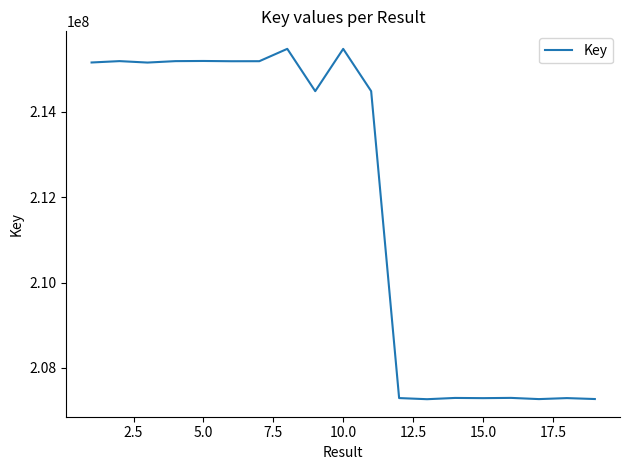

What is the difference between the maximum and minimum values?

8210214